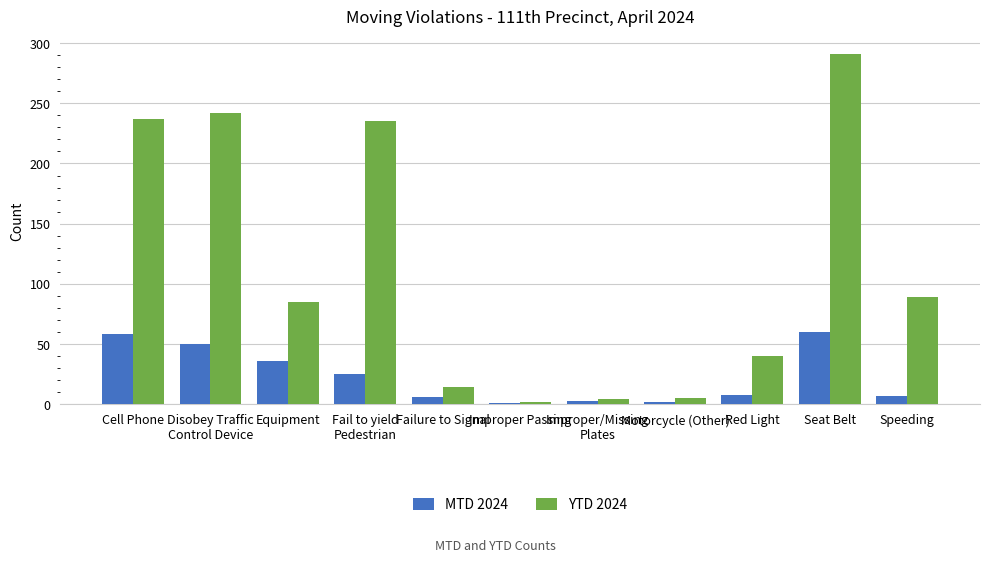

Rank the series by their average value, from lowest to highest.

MTD 2024, YTD 2024